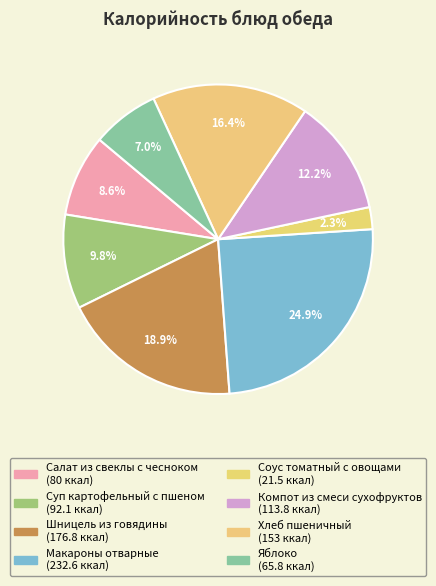

Rank the categories by value from lowest to highest.

Соус томатный с овощами, Яблоко, Салат из свеклы с чесноком, Суп картофельный с пшеном, Компот из смеси сухофруктов, Хлеб пшеничный, Шницель из говядины, Макароны отварные